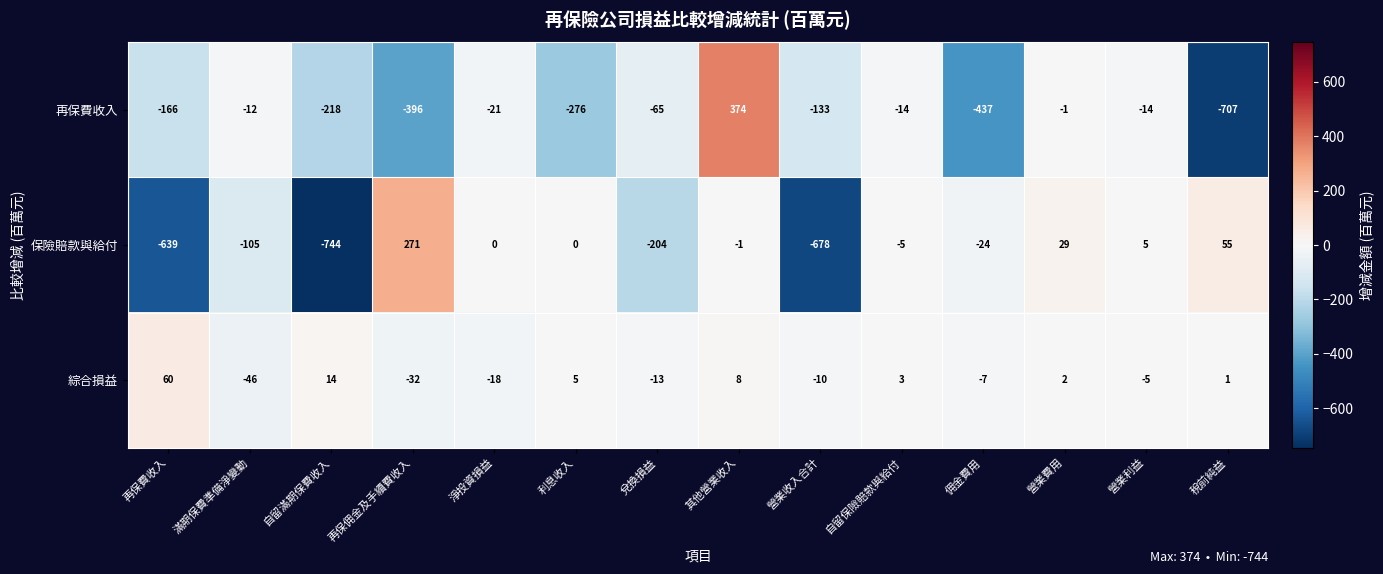

Rank the series at 稅前純益 from lowest to highest value.

再保費收入, 綜合損益, 保險賠款與給付